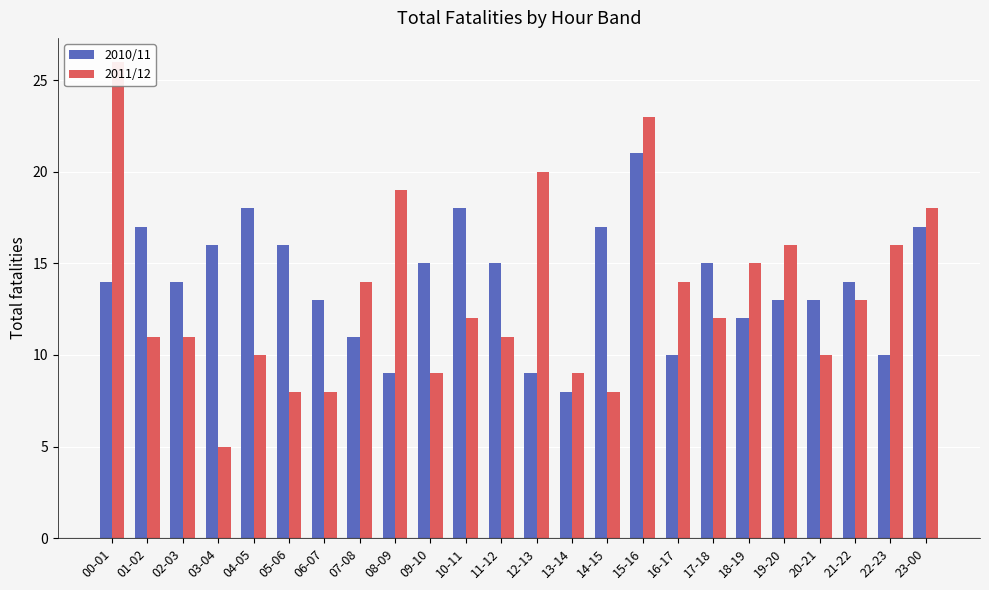

Rank the series by their average value, from lowest to highest.

2011/12, 2010/11